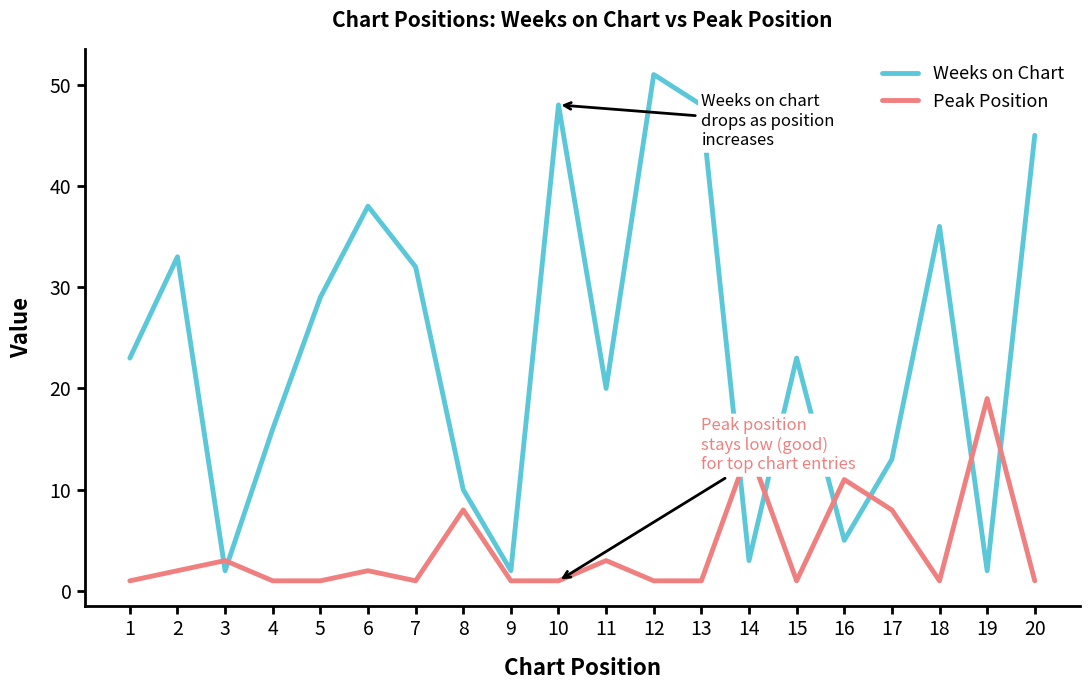

What is the total value across all series at 10?

49